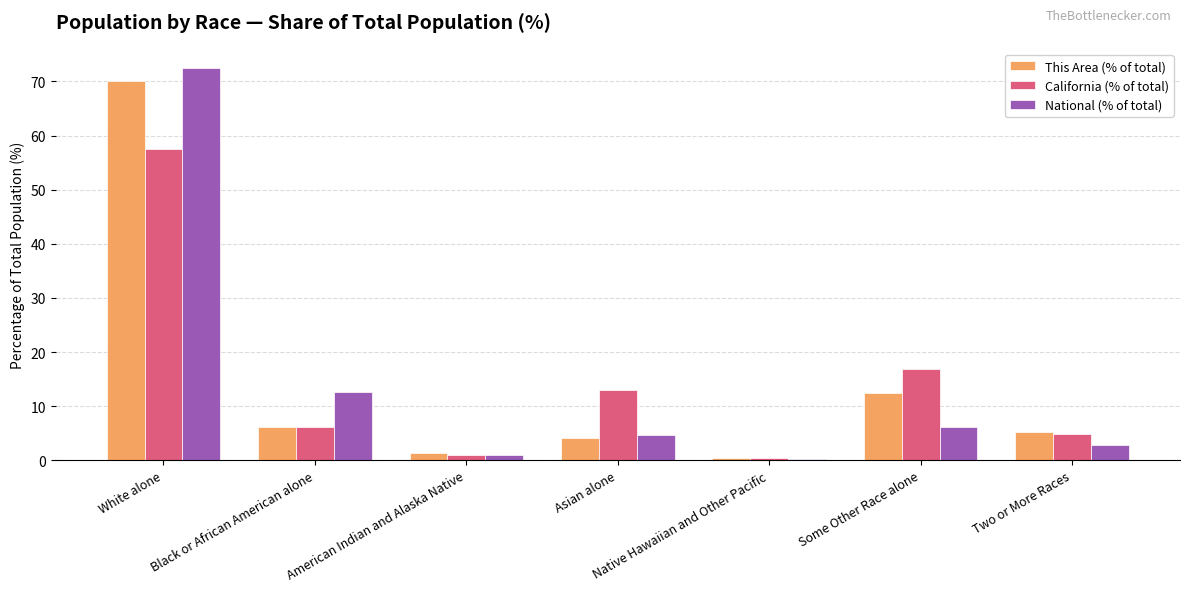

At which label does California (% of total) reach its peak?

White alone